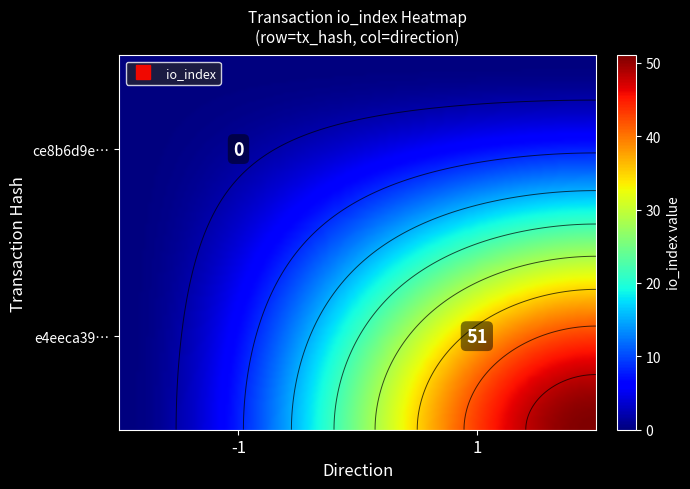

Which has a higher value, direction or io_index?

io_index